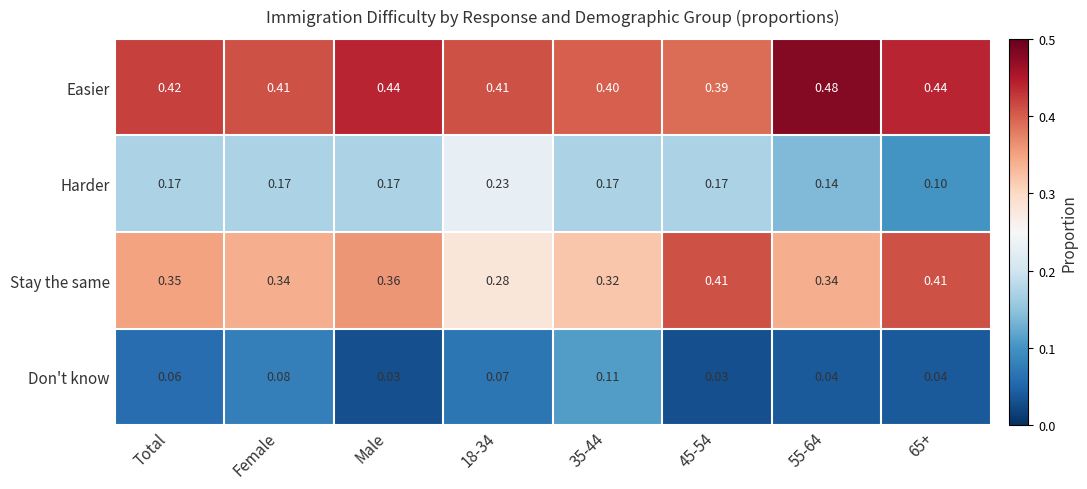

Which series has the largest total across all categories?

Easier